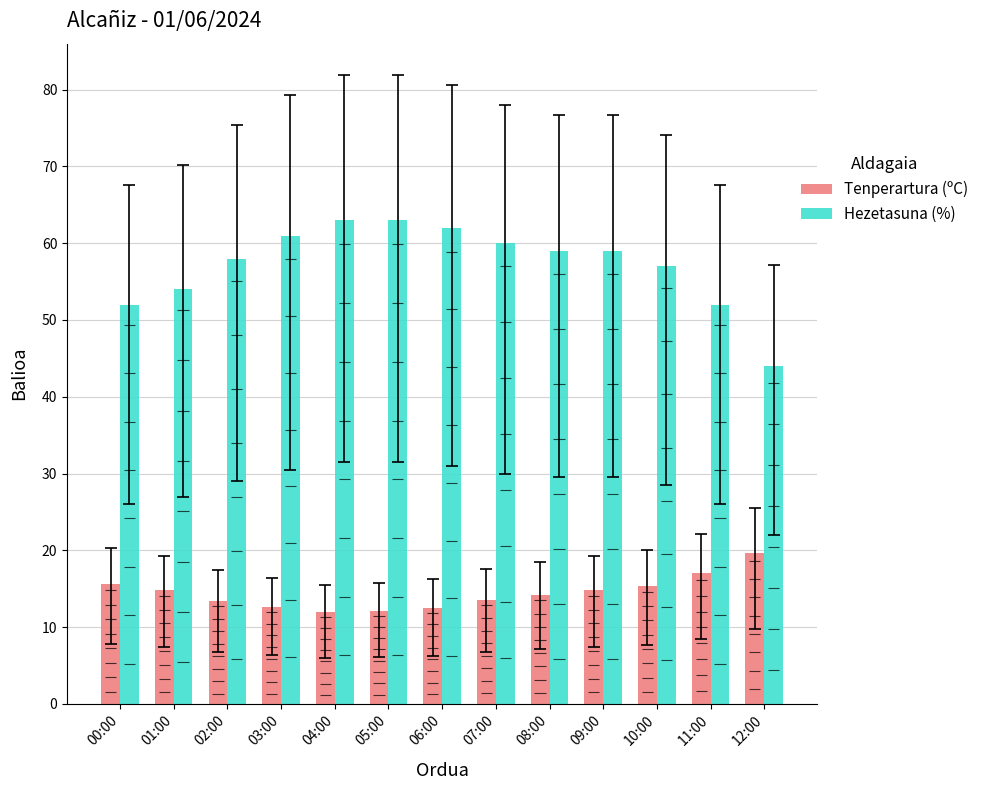

What is the label of the 10th bar from the left?

09:00